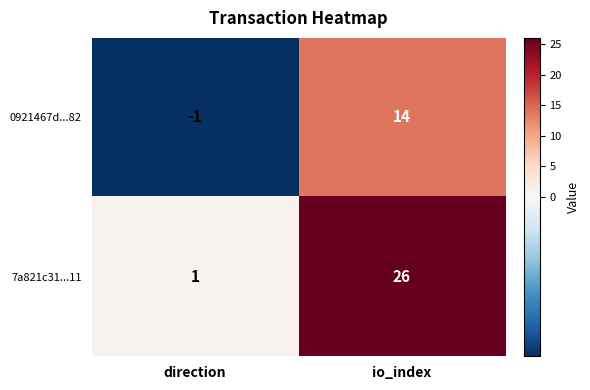

Reading right to left, what are all the values shown in this chart?

0921467d...82: 14	-1
7a821c31...11: 26	1